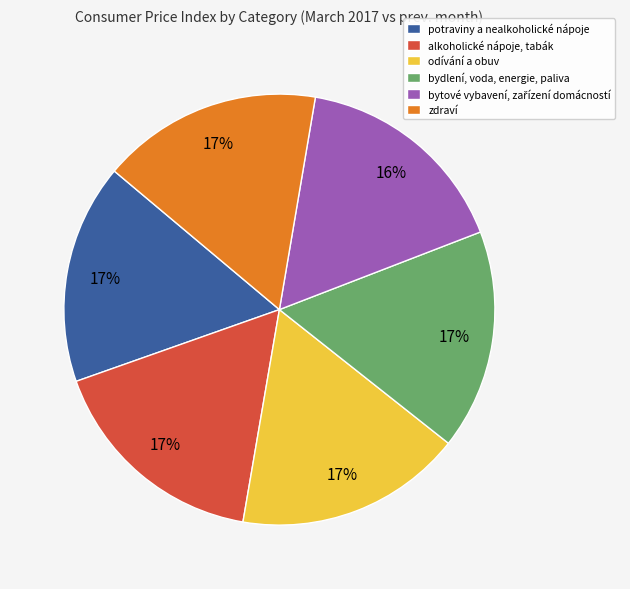

What is the ratio of the value at potraviny a nealkoholické nápoje to the value at bydlení, voda, energie, paliva?

1.0